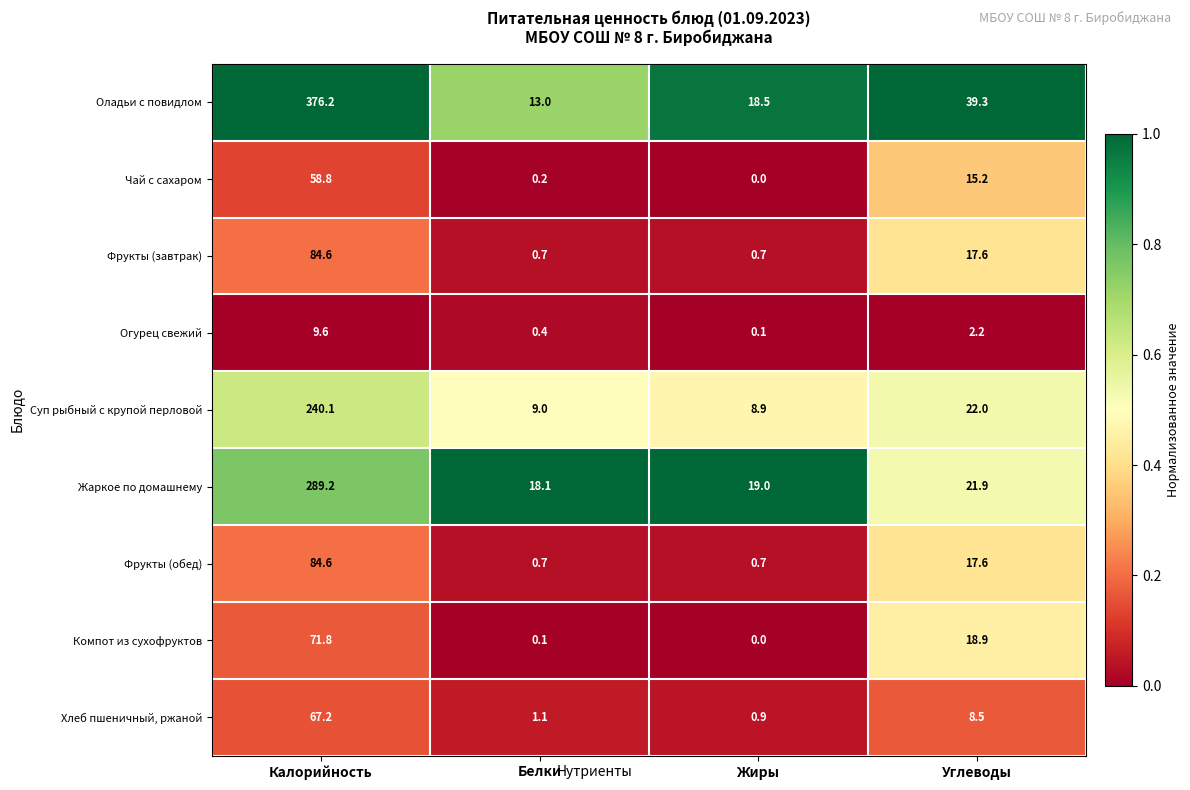

What is the lowest value of the Жаркое по домашнему series?

18.1